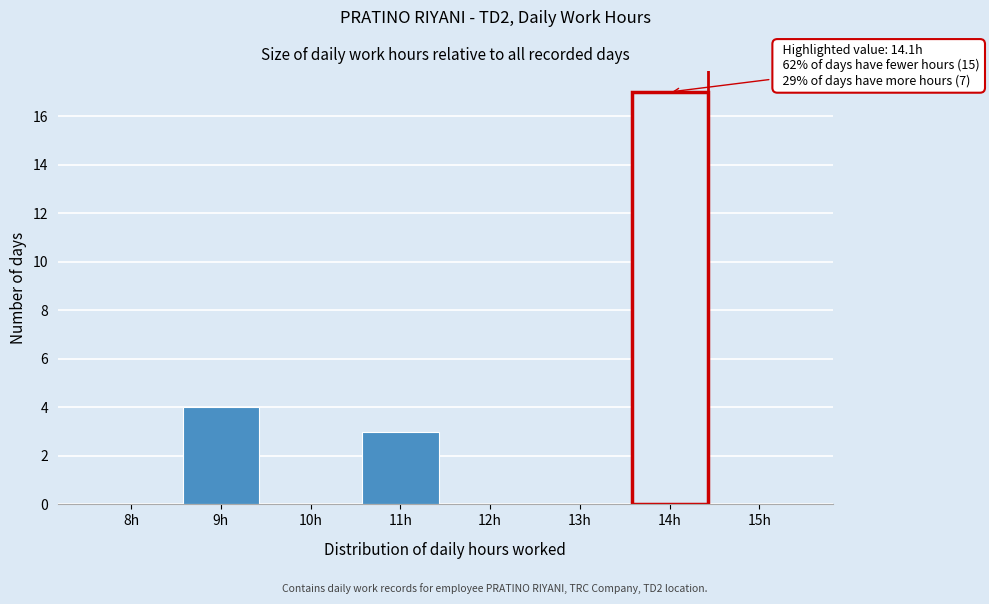

Reading left to right, what are all the values shown in this chart?

8h=0	9h=4	10h=0	11h=3	12h=0	13h=0	14h=17	15h=0